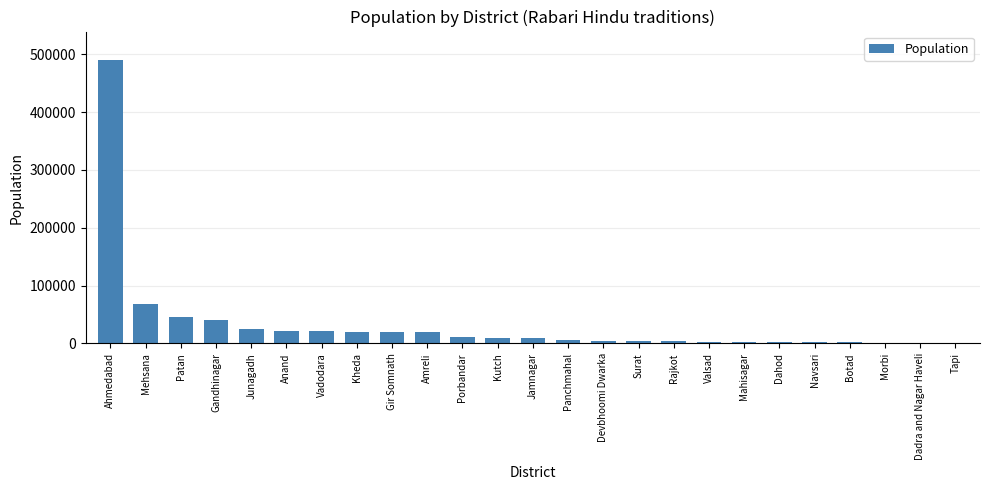

What is the sum of all values?

838750